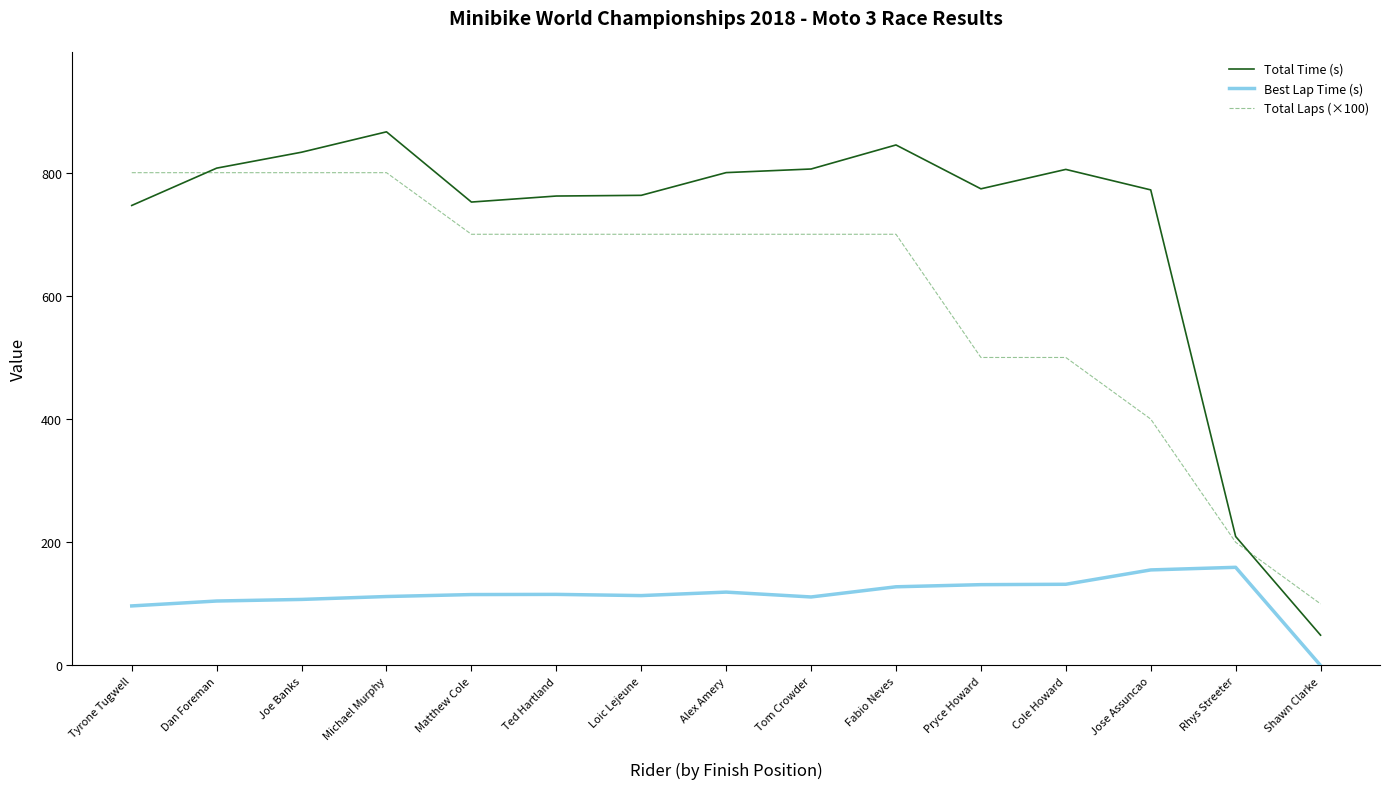

True or false: Best Lap Time (s) has a value of 115.1 at Matthew Cole.

True